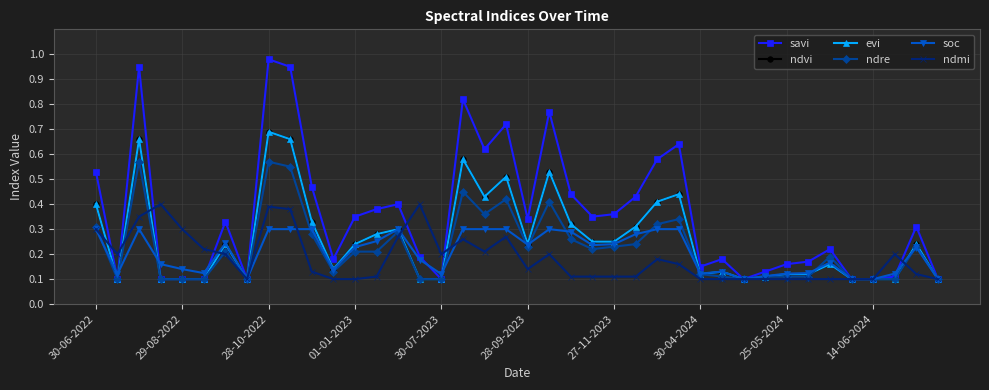

Does the chart display data point markers on the line(s)?

Yes